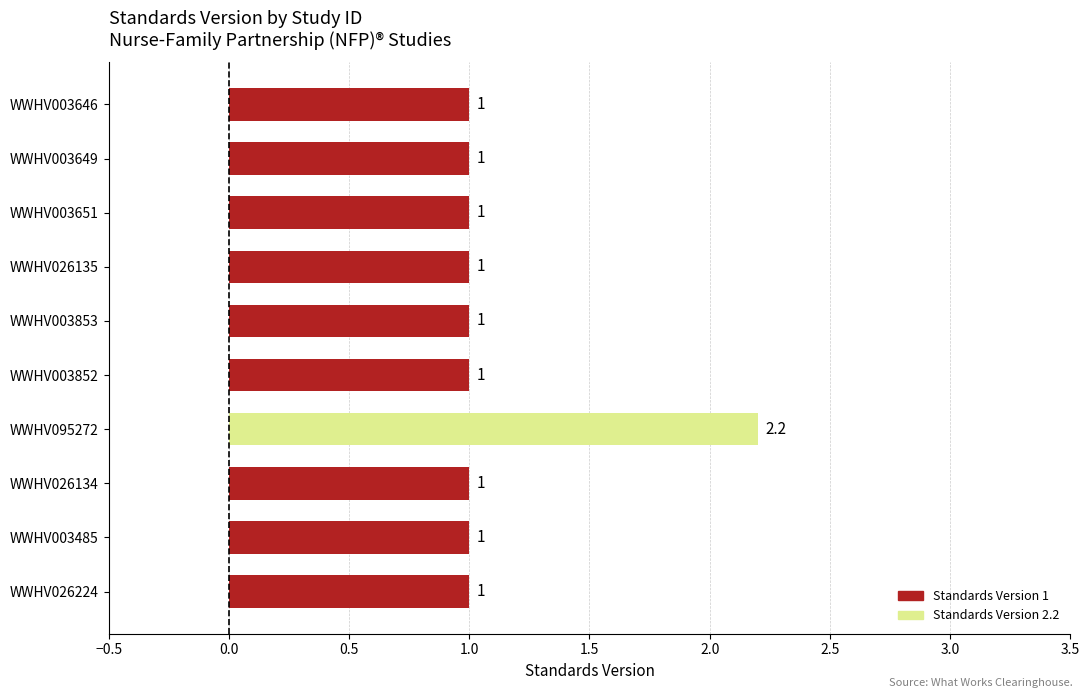

Are the bars horizontal?

Yes